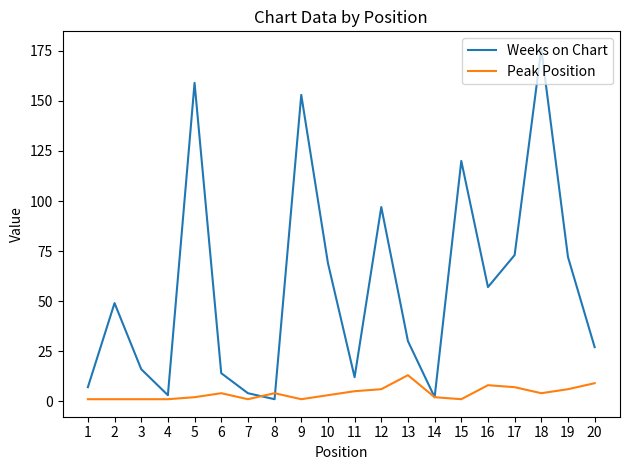

Rank the series by their maximum value, from highest to lowest.

Weeks on Chart, Peak Position